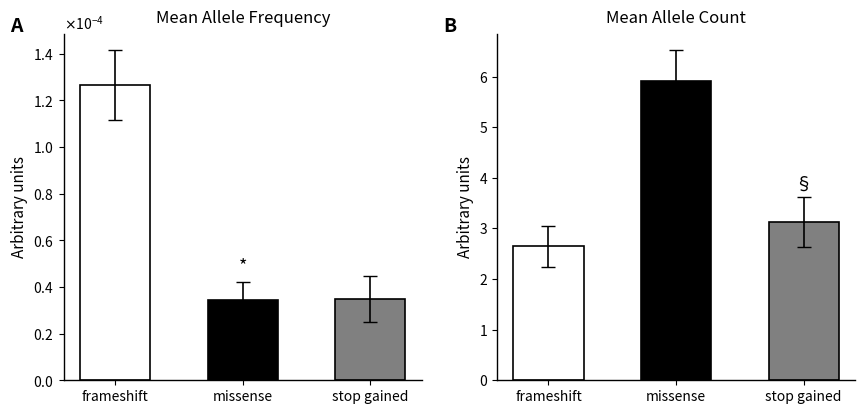

Which label corresponds to the smallest value in the chart?

missense